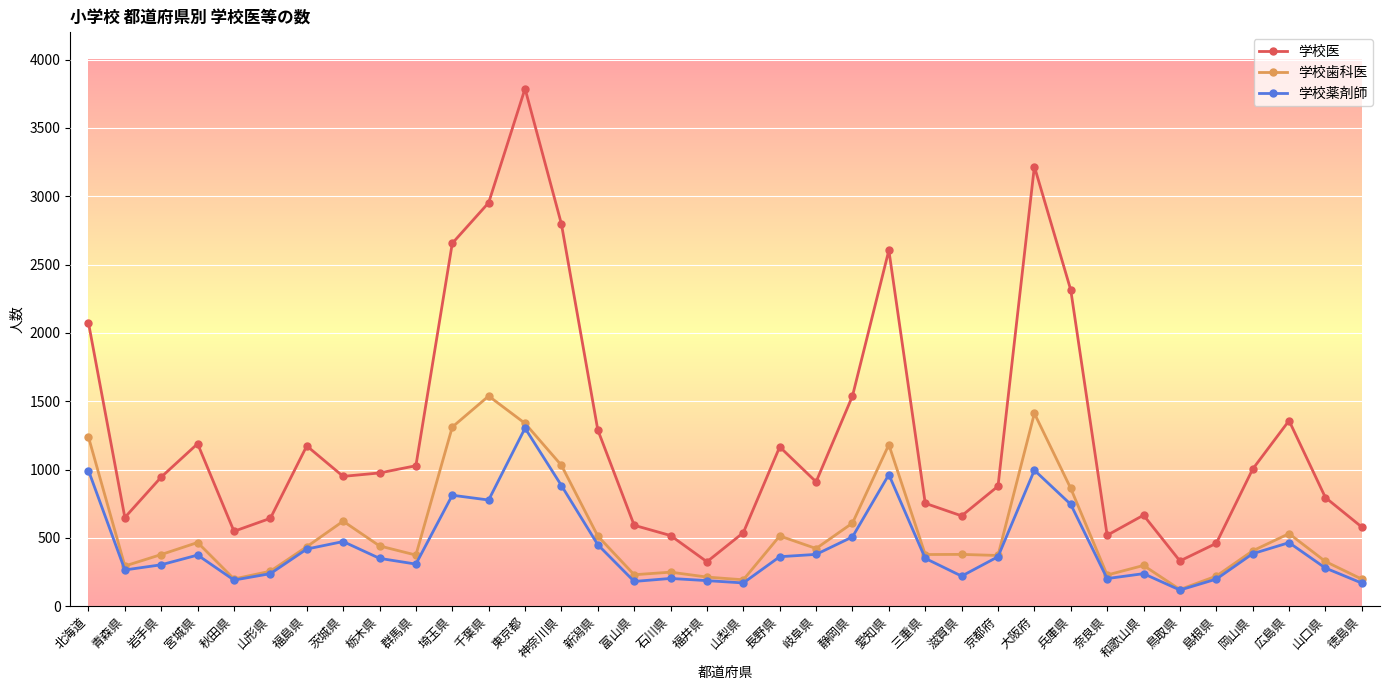

The value of 学校医 at 大阪府 is 5067. True or false?

False